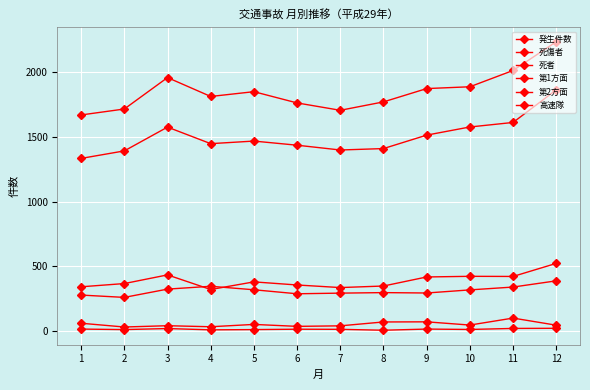

Read the 死傷者 value at 9.

1874